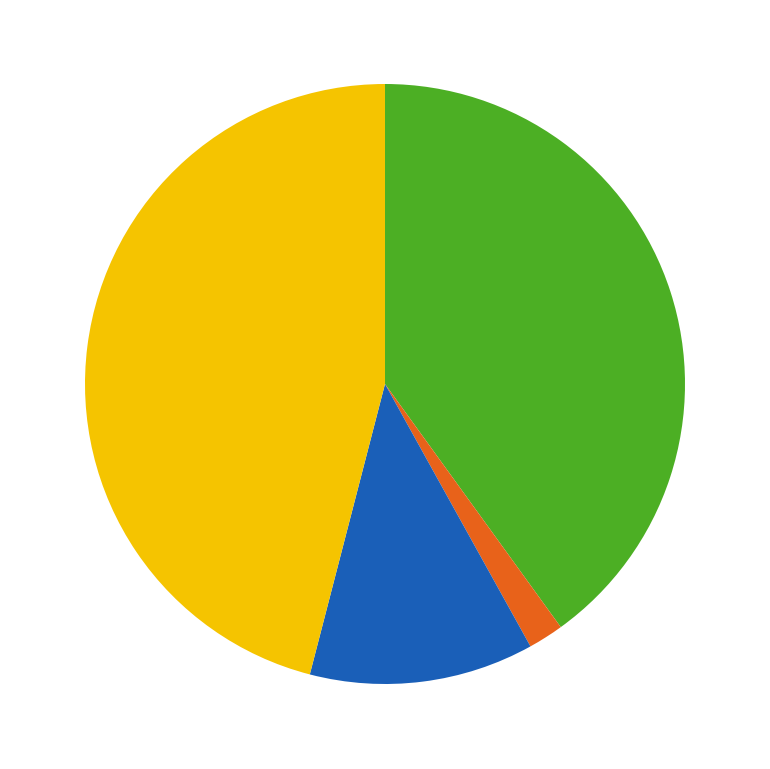

How many slices are in this pie chart?

4